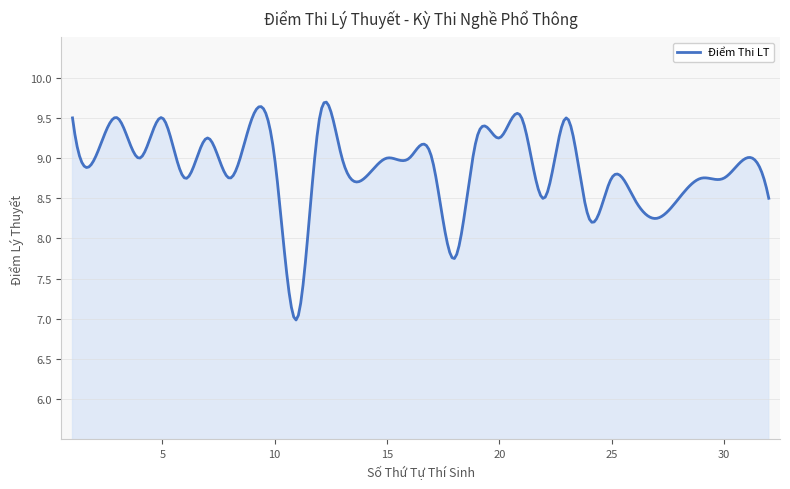

What is the average value?

8.9